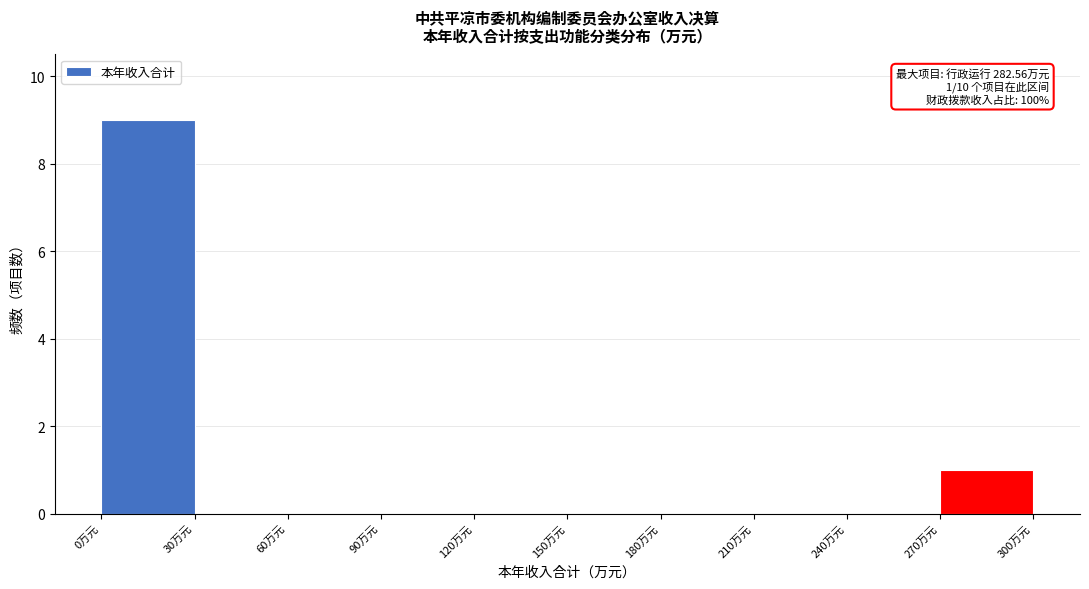

Which range on the x-axis has the tallest bar?

0 to 30